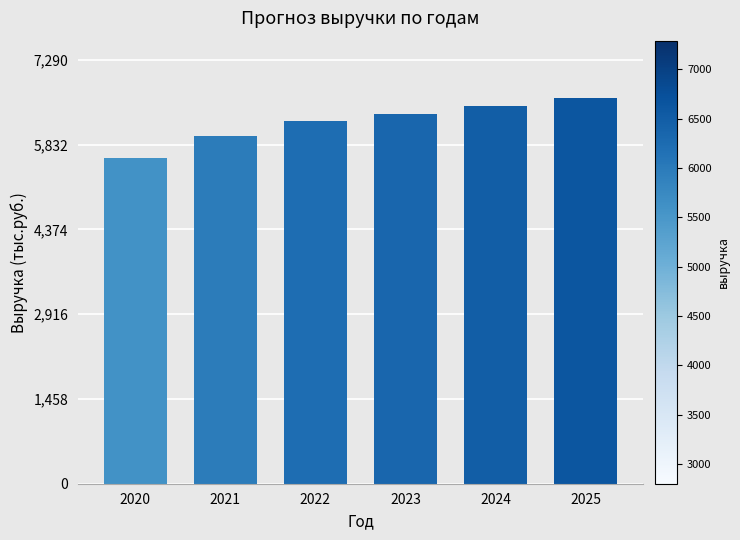

Between 2022 and 2020, which is larger?

2022